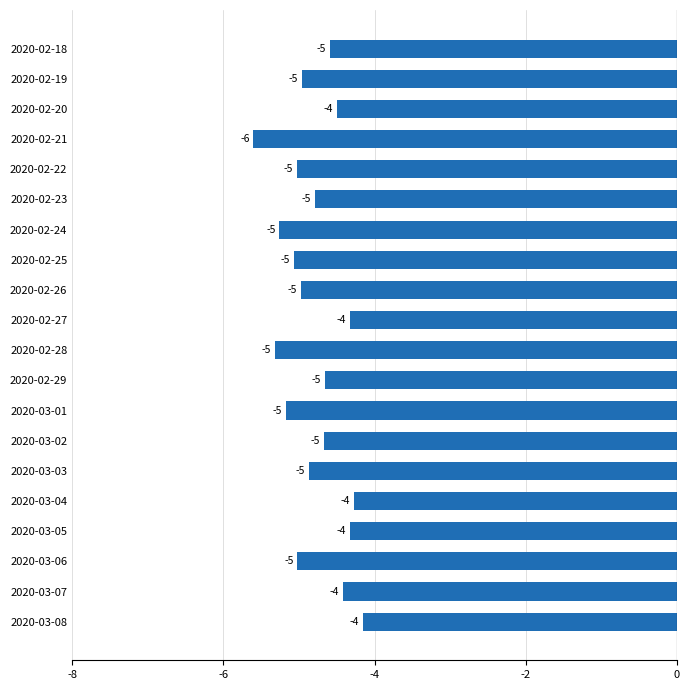

What is the difference between the second highest and minimum values?

1.3